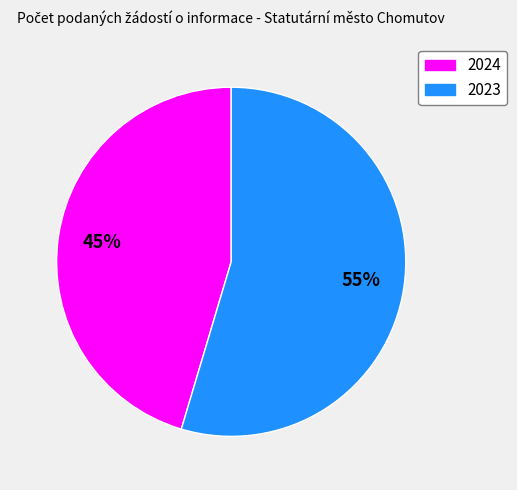

To the nearest percent, what is the average slice percentage?

50%